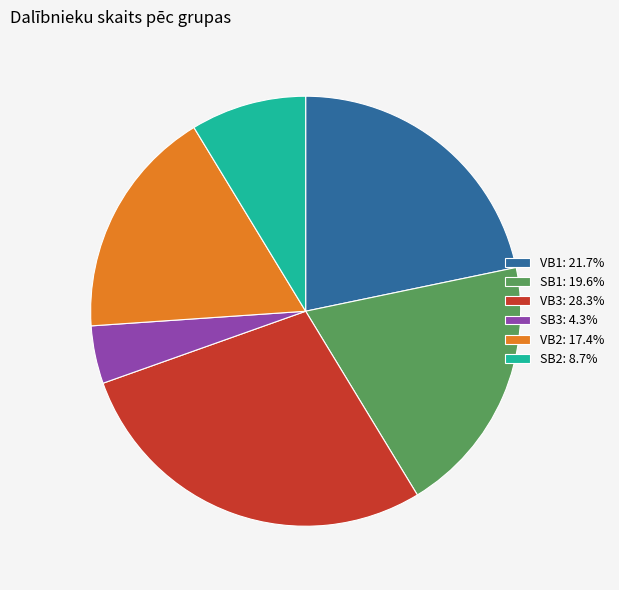

True or false: VB1 accounts for 22% of the total.

True